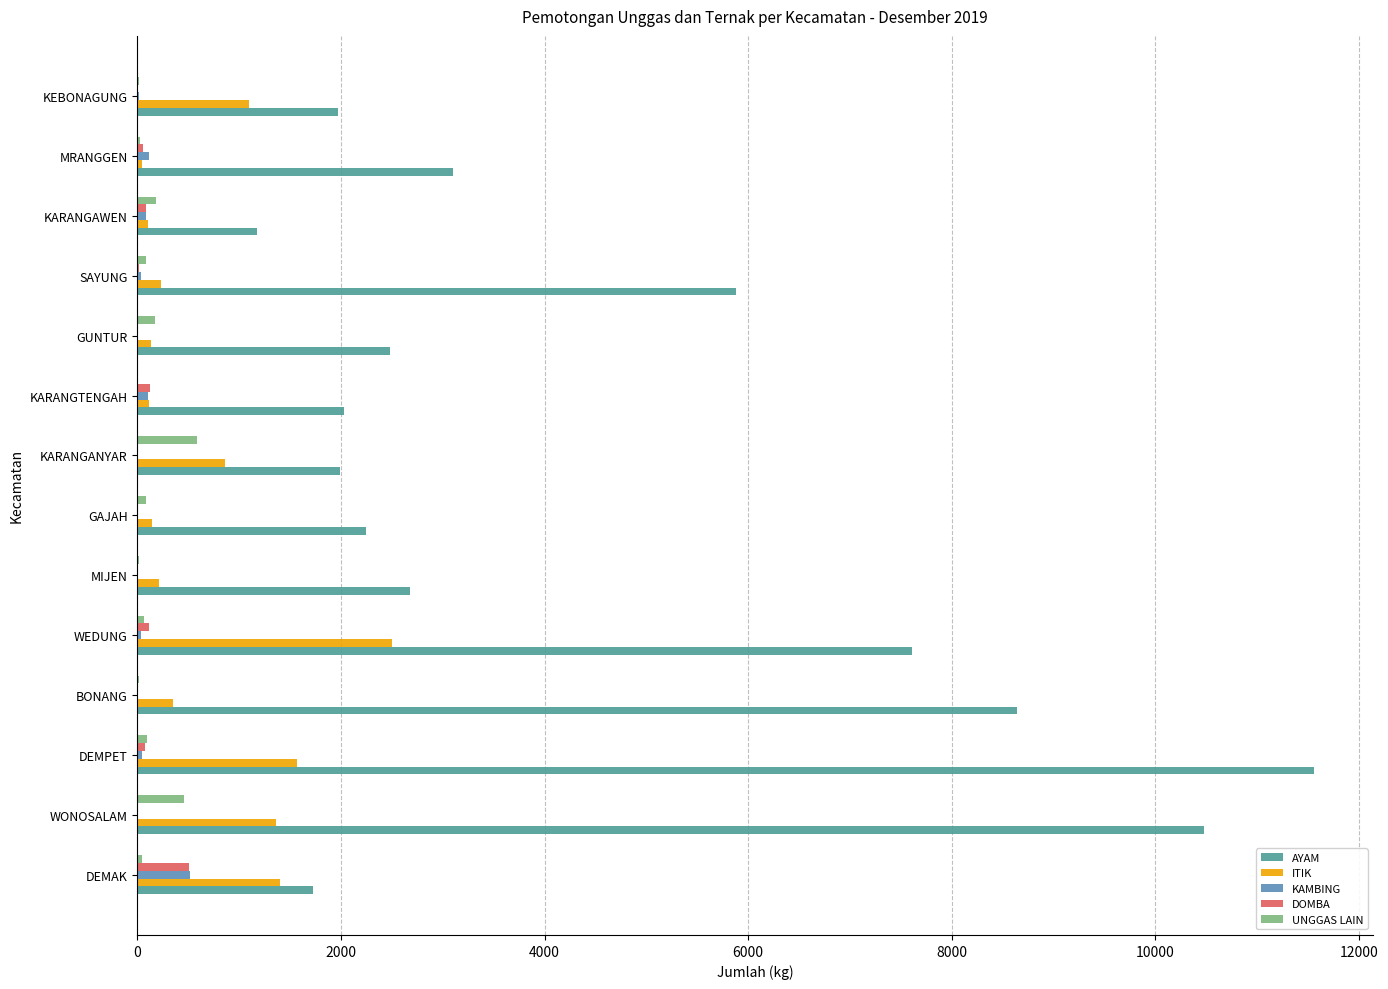

Which category has the highest value across all series?

DEMPET